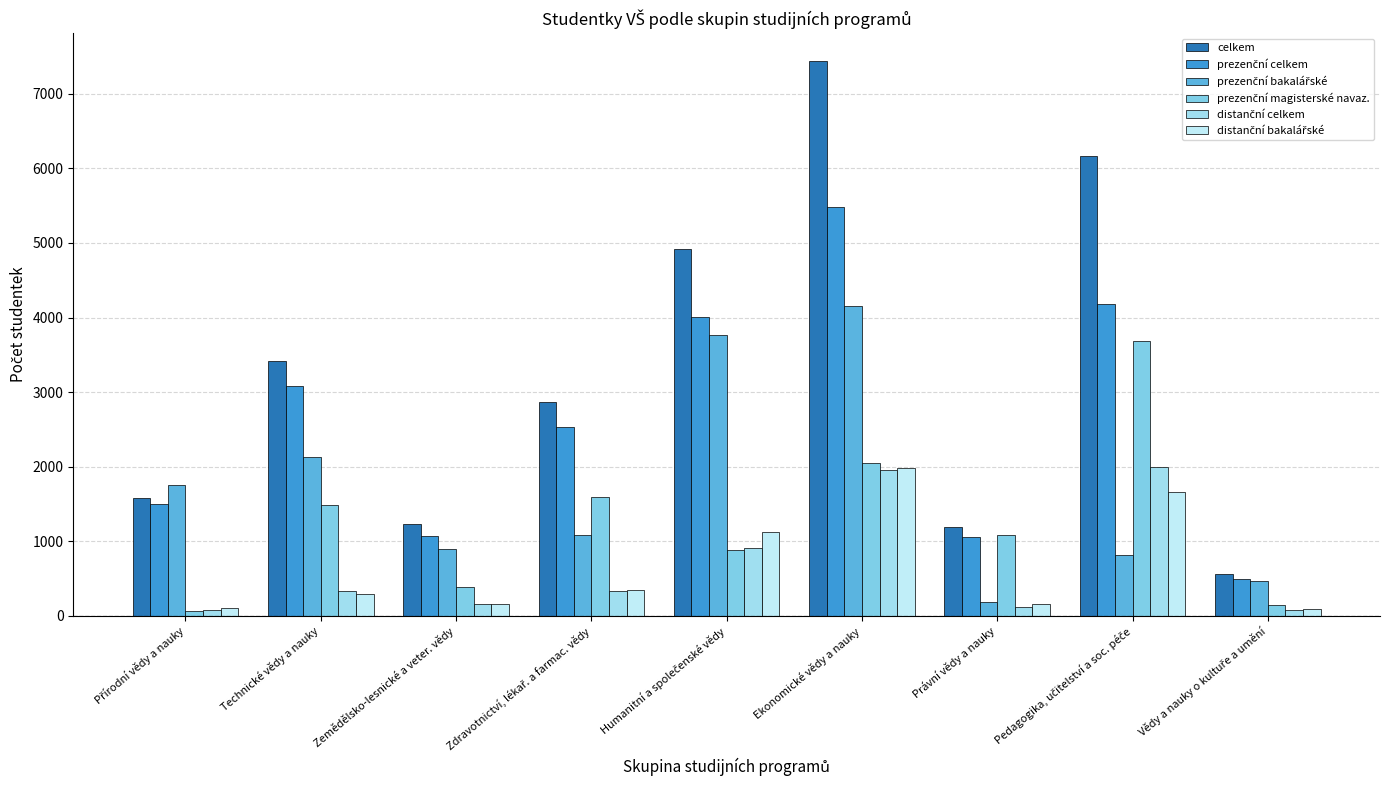

Count the number of data series in this chart.

6